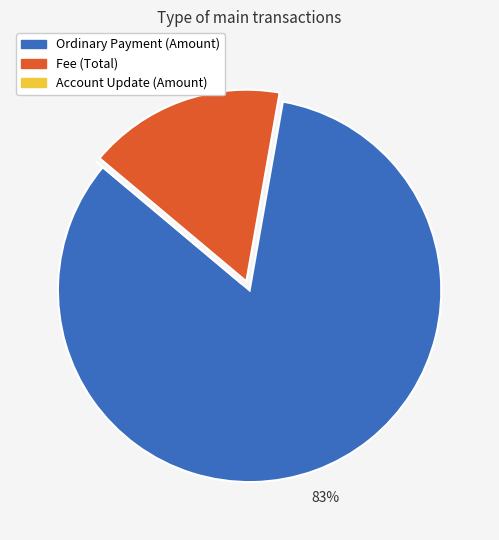

Is the sum of Ordinary Payment (Amount) and Fee (Total) greater than half?

Yes